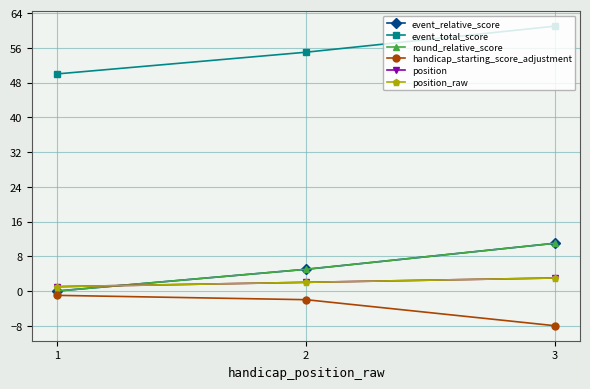

What is the difference between the maximum and minimum values in the position series?

2